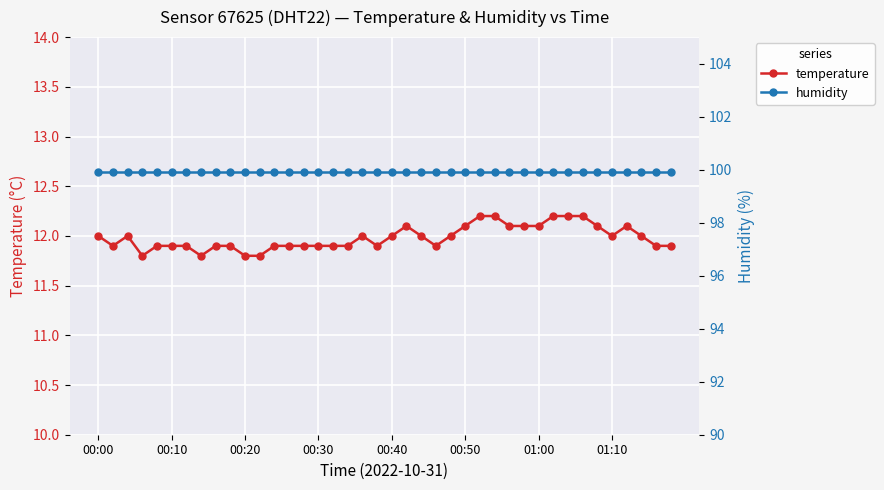

Is this an area chart (filled region under the line)?

No